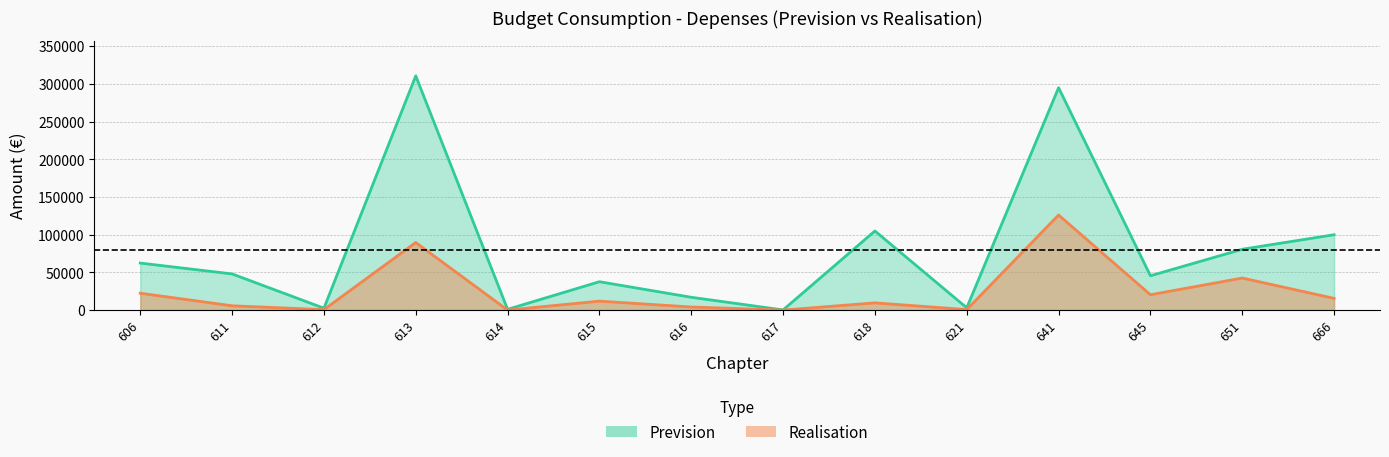

Between 618 and 621, which is larger?

618